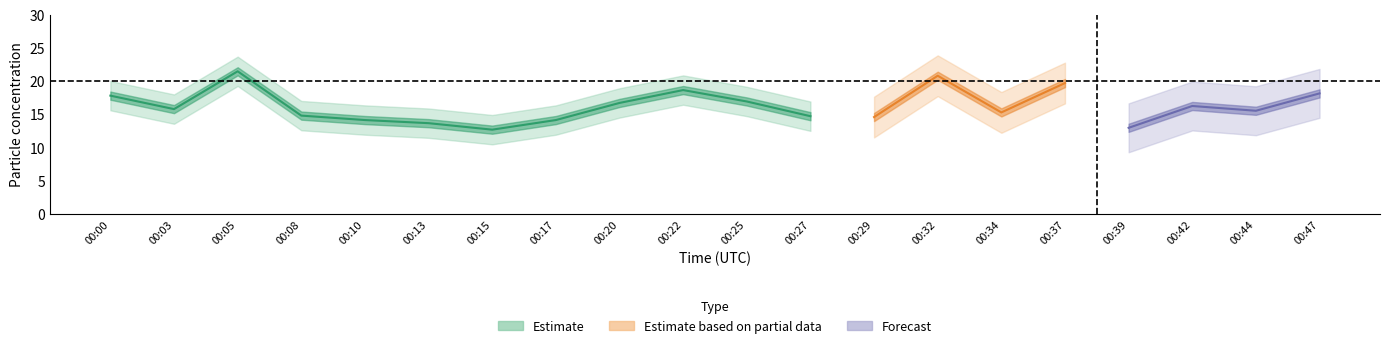

What is the maximum value shown in the chart?

21.5